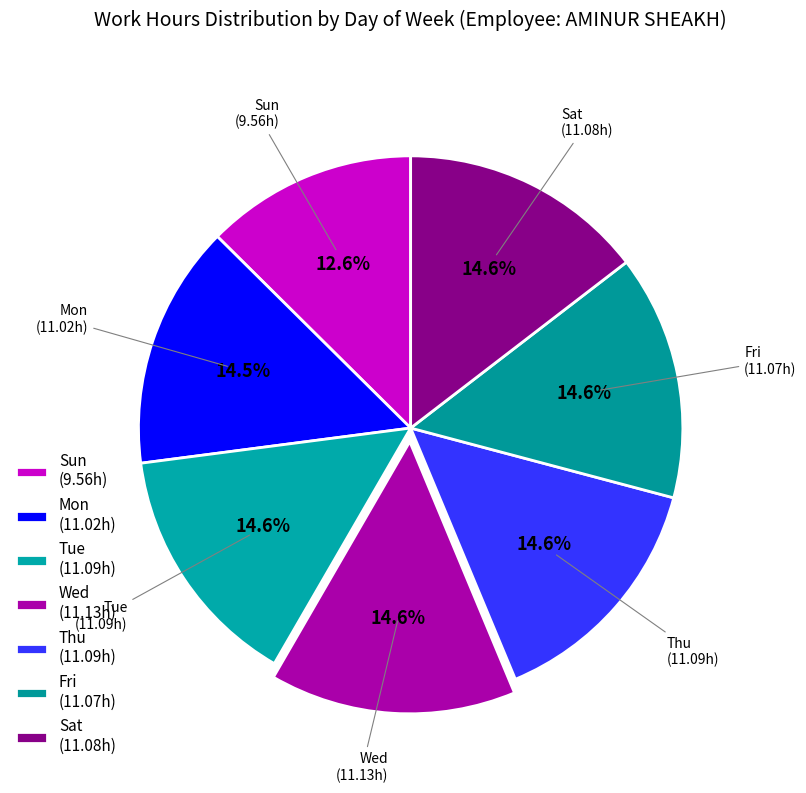

What is the ratio of the value at Sun to the value at Mon?

0.9